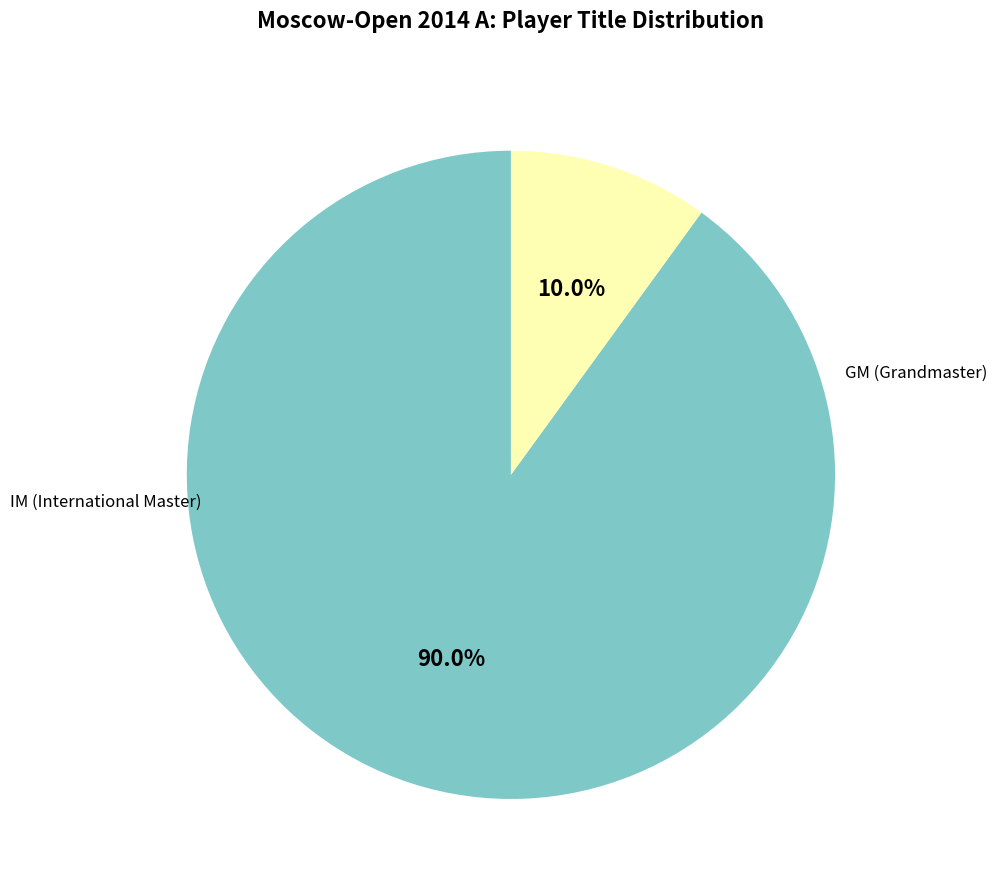

How many segments does this pie chart have?

2